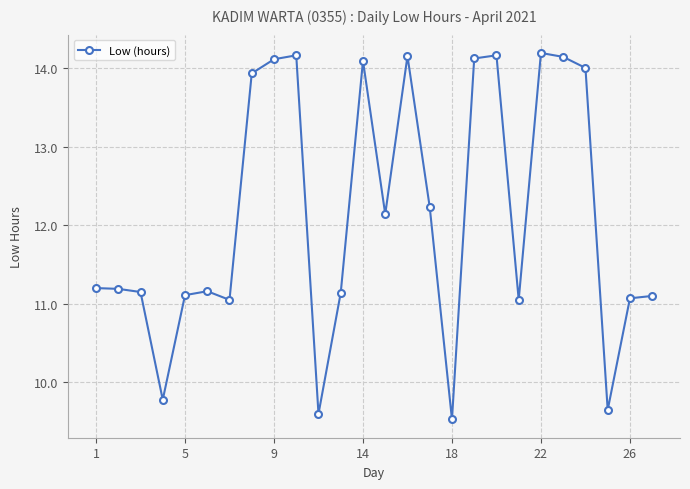

What is the difference between the maximum and second lowest values?

4.6